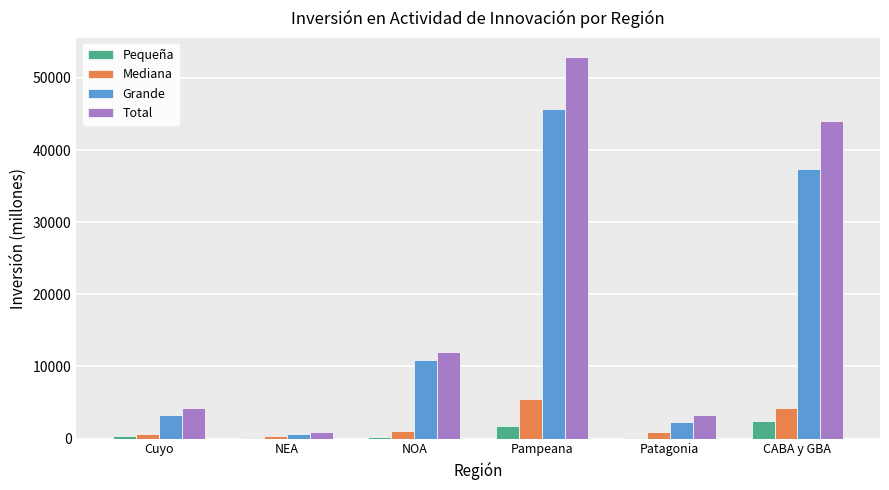

The value of Total at Cuyo is 4248.4. True or false?

True